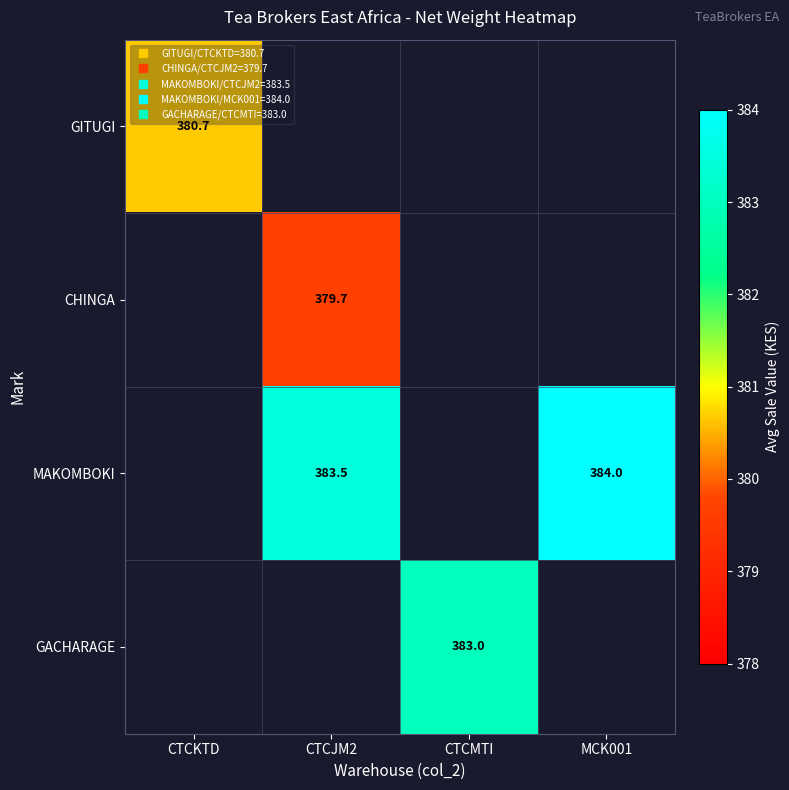

What is the maximum value shown in the chart?

384.0